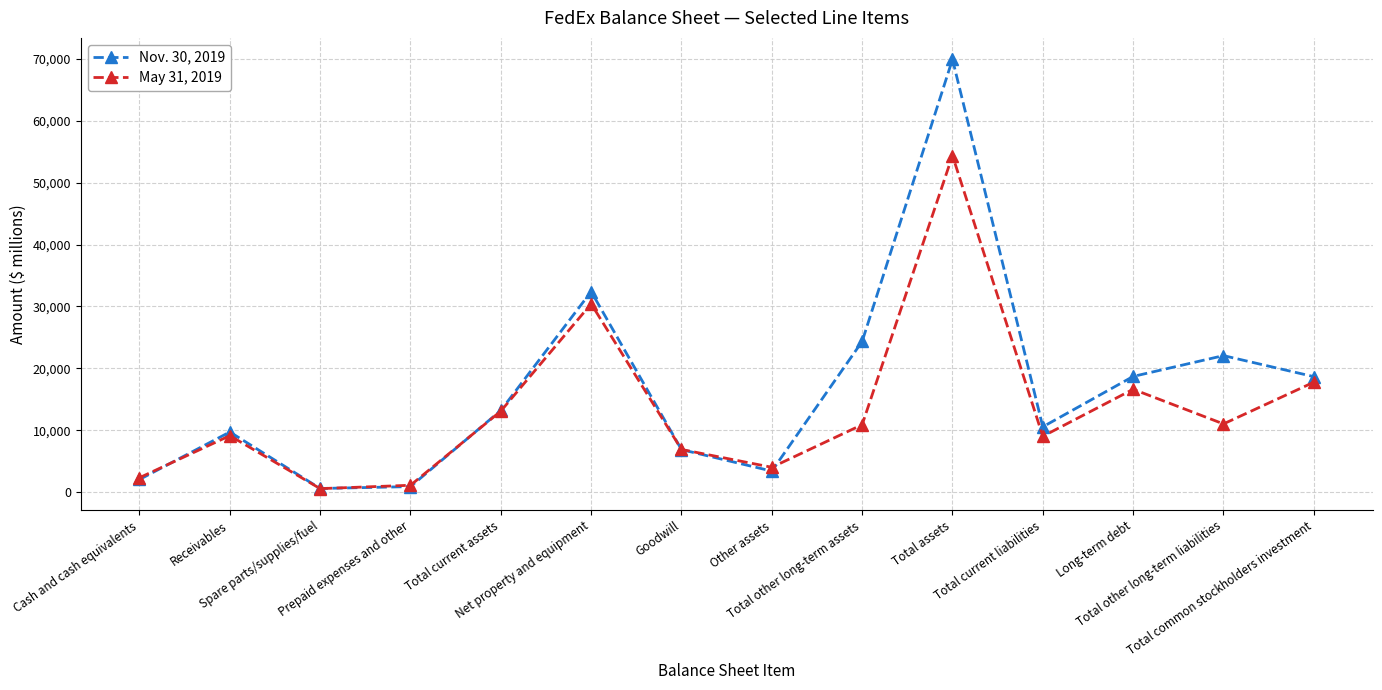

What is the smallest value displayed?

553